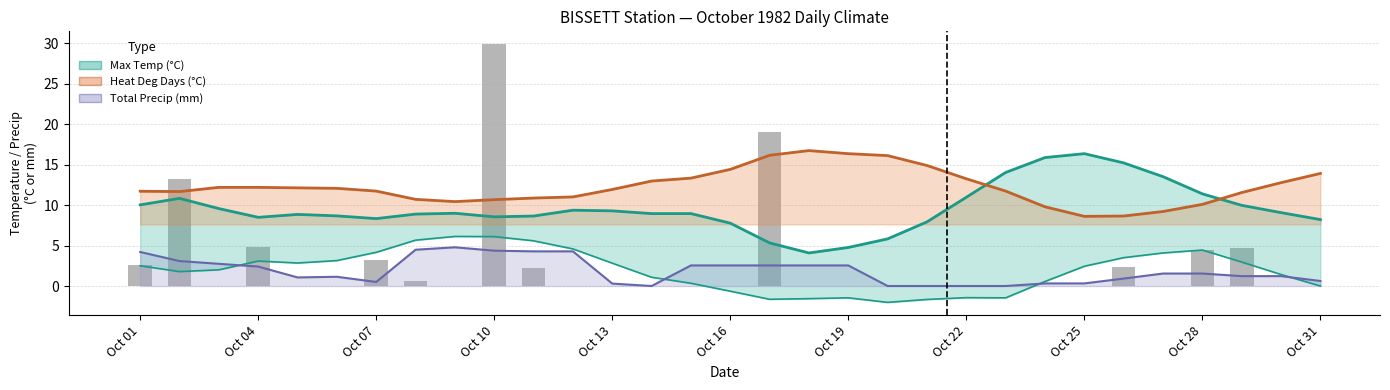

Which series changed the most between 20 and 21?

Max Temp (°C)